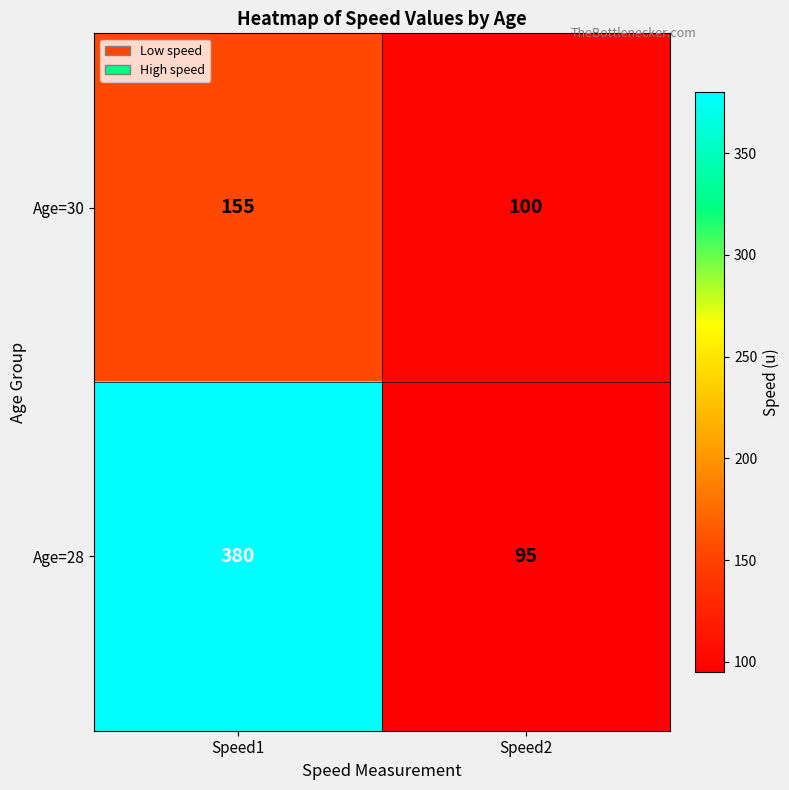

What is the sum of all Age=30 values?

255